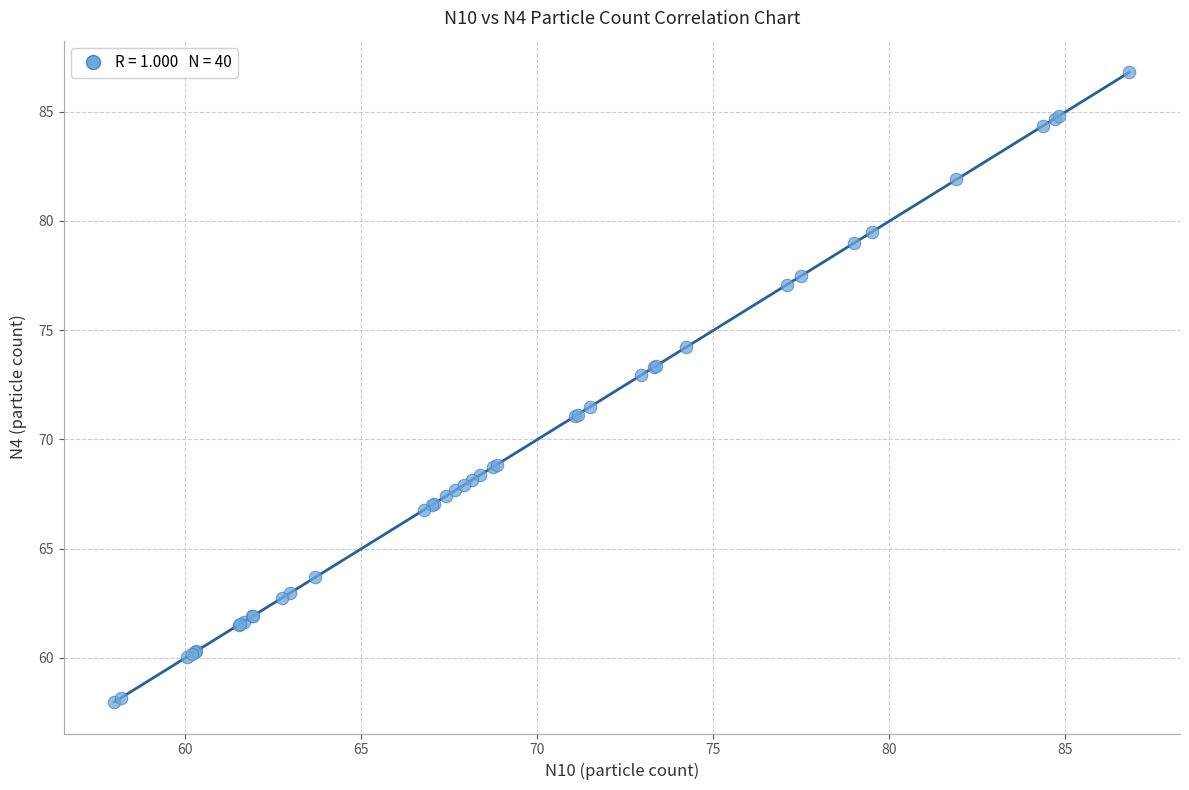

What Y value in the scatter plot is closest to 72?

71.5